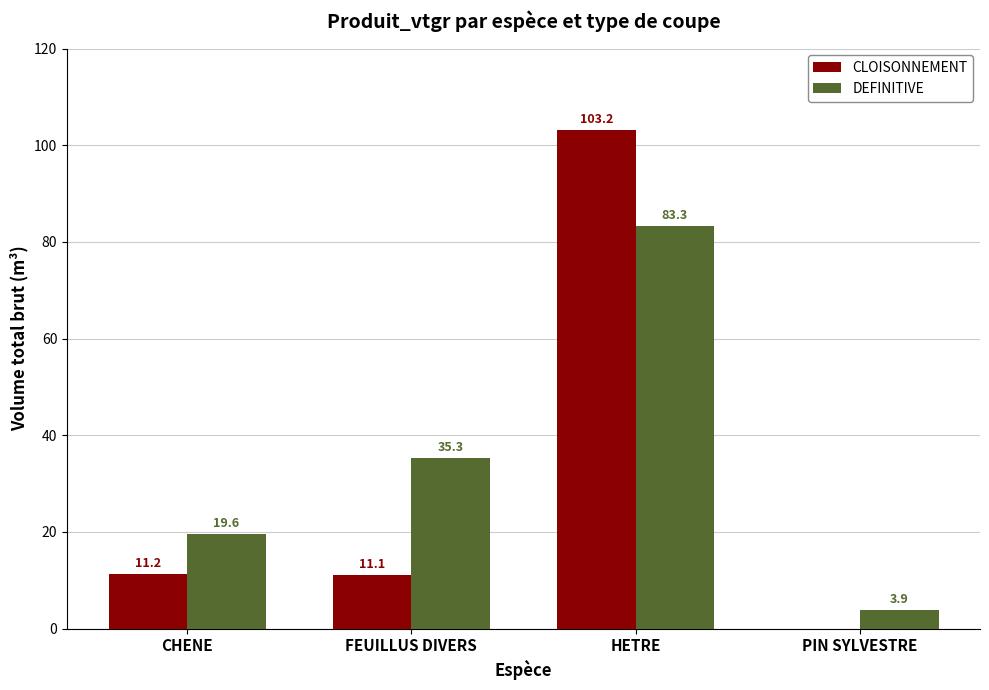

Reading right to left, extract all data points from this chart.

CLOISONNEMENT: PIN SYLVESTRE=0.0	HETRE=103.2	FEUILLUS DIVERS=11.1	CHENE=11.2
DEFINITIVE: PIN SYLVESTRE=3.9	HETRE=83.3	FEUILLUS DIVERS=35.3	CHENE=19.6